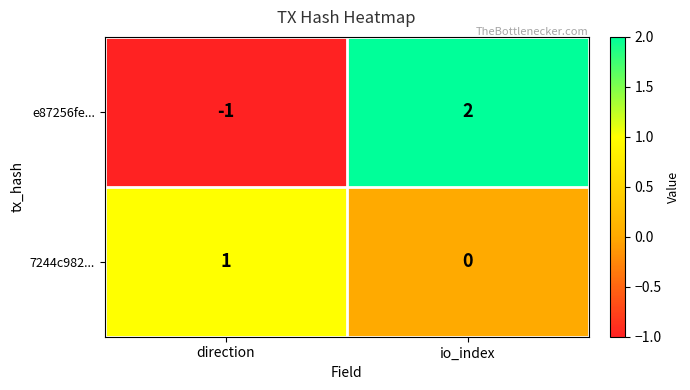

Reading left to right, extract all data points from this chart.

e87256fe...: direction=-1	io_index=2
7244c982...: direction=1	io_index=0